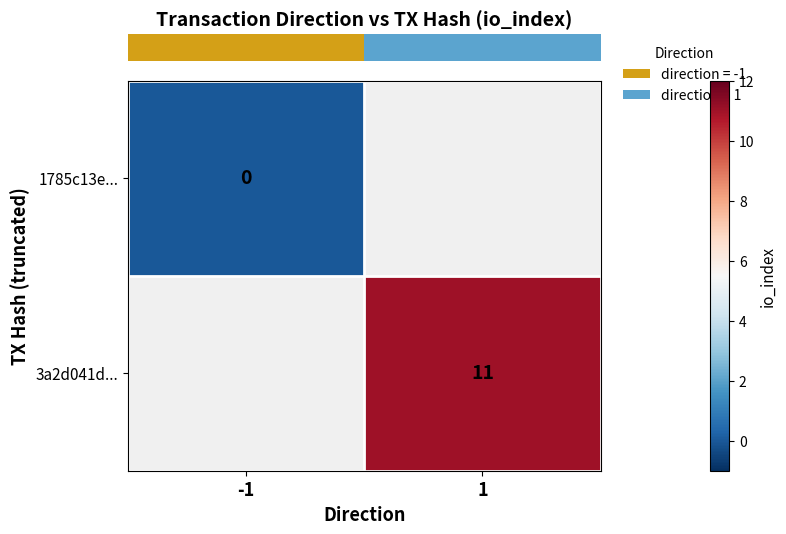

How many series are shown in this chart?

2